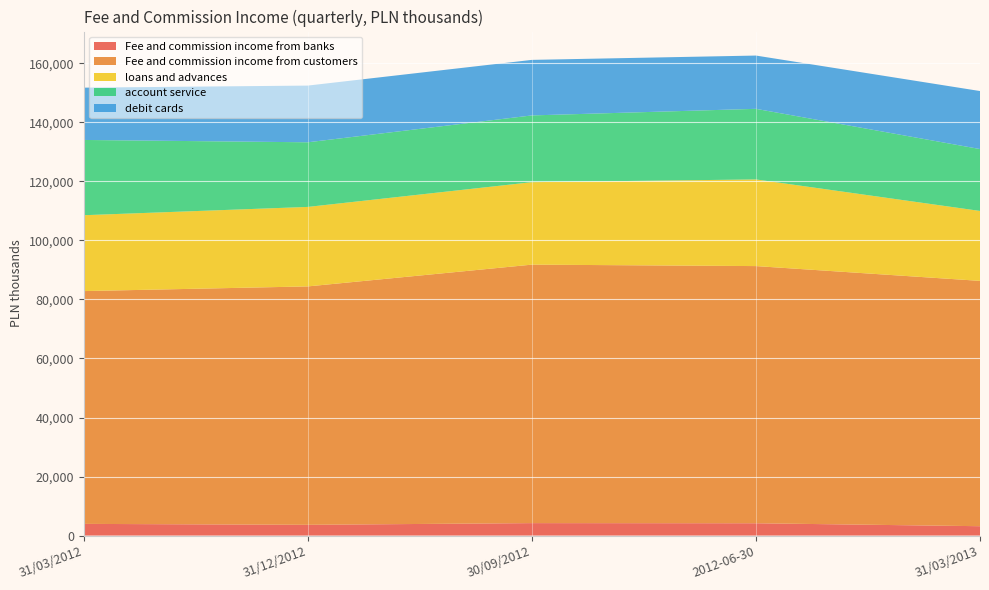

Reading left to right, extract all data points from this chart.

Fee and commission income from banks: 3961.0	3644.5	4219.3	4170.8	3174.0
Fee and commission income from customers: 78870.0	80772.9	87574.5	87131.6	83118.0
loans and advances: 25704.0	26931.7	27938.6	29359.7	23693.0
account service: 25502.0	21896.2	22615.8	23916.9	20968.0
debit cards: 17718.0	19210.5	18816.3	18051.2	19654.0